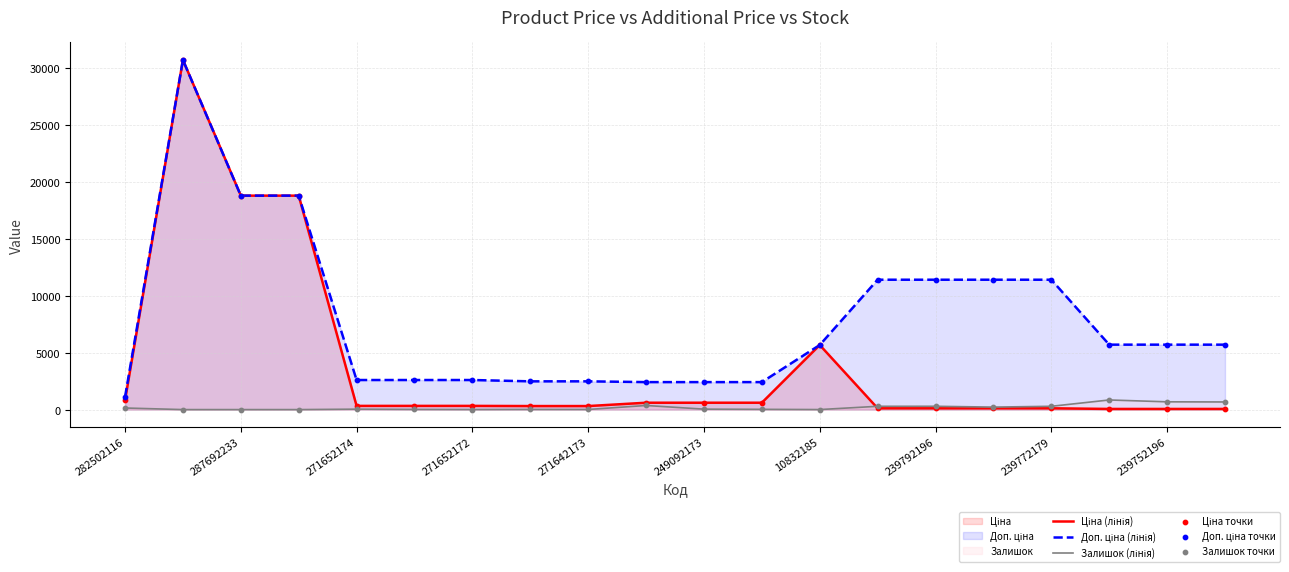

What is the maximum value shown in the chart?

30717.1